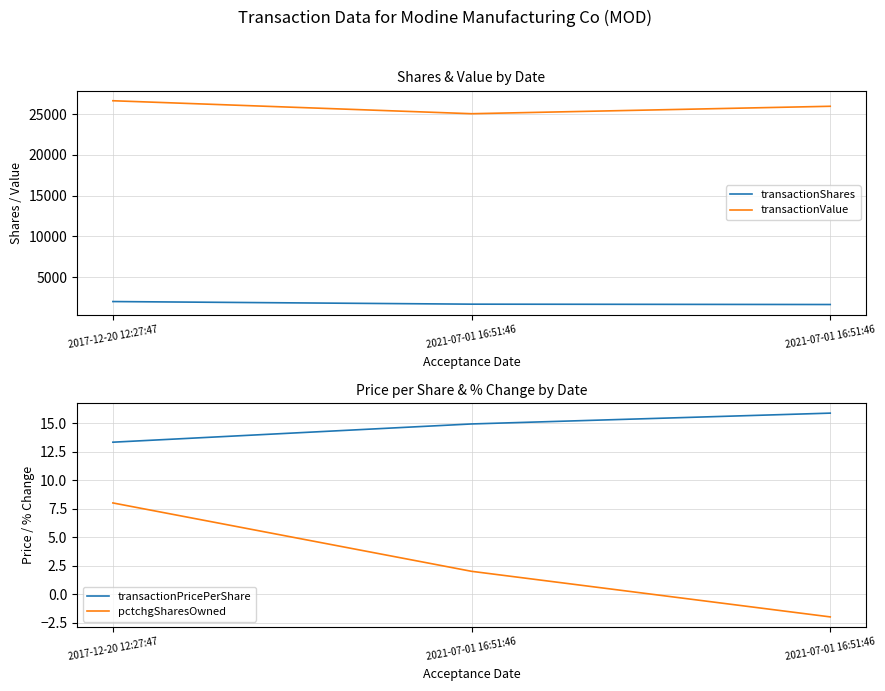

What is the difference between the highest and lowest values at 2017-12-20 12:27:47?

26652.0